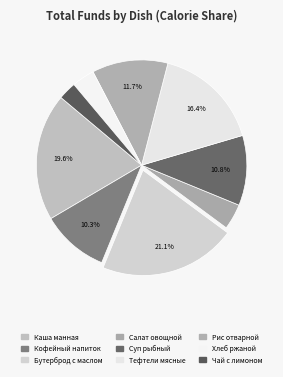

True or false: Салат овощной accounts for 4% of the total.

True